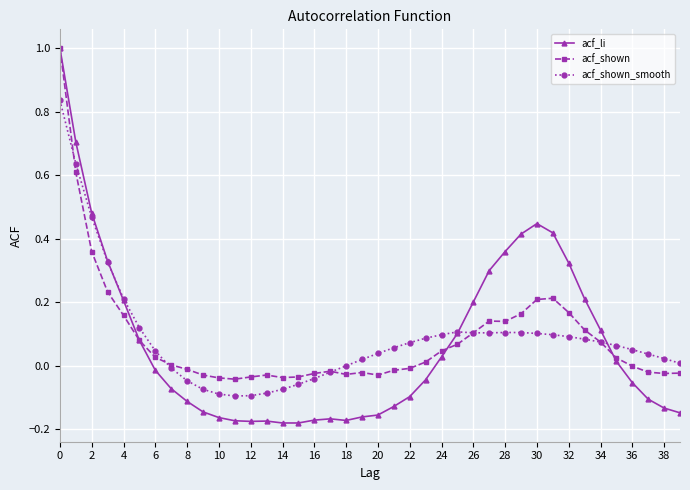

How many values in acf_li are below zero?

22